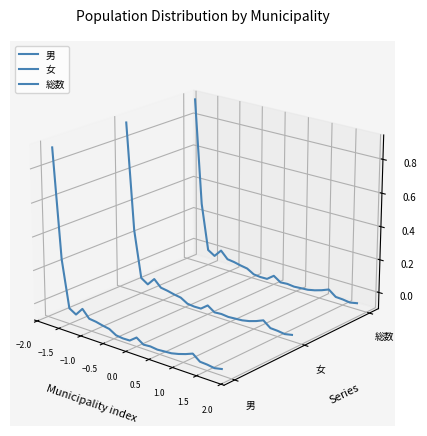

Is this an area chart (filled region under the line)?

No